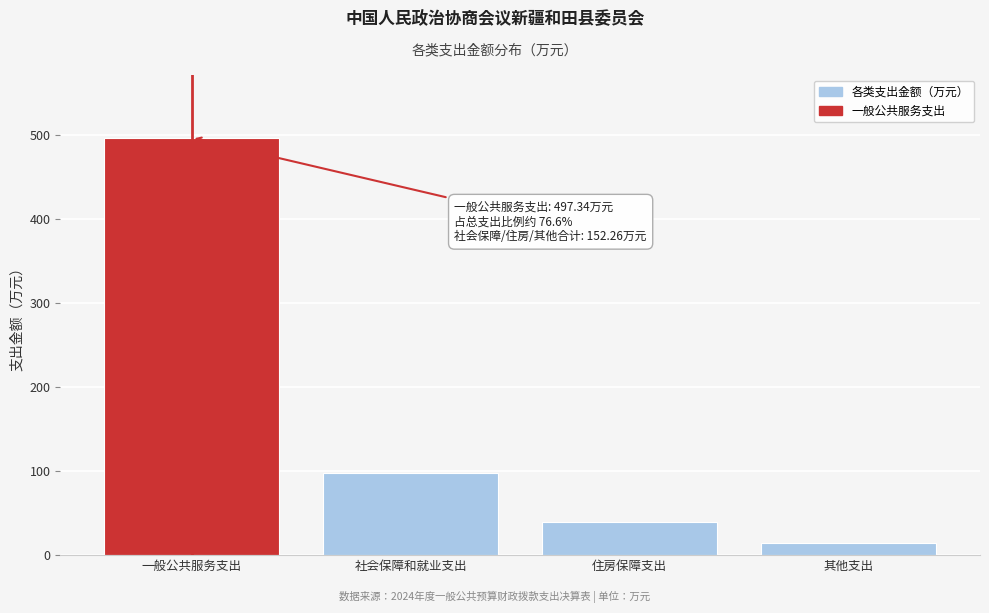

Reading left to right, what are all the values shown in this chart?

一般公共服务支出=497.3	社会保障和就业支出=97.5	住房保障支出=39.7	其他支出=15.0